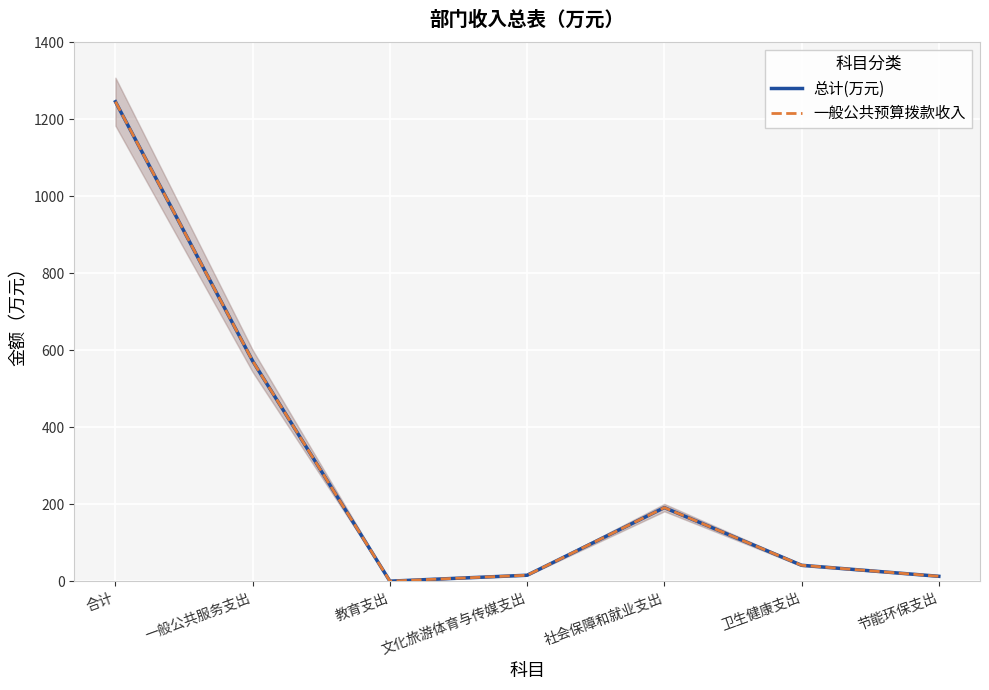

What is the difference between the maximum and minimum values in the 总计(万元) series?

1244.5